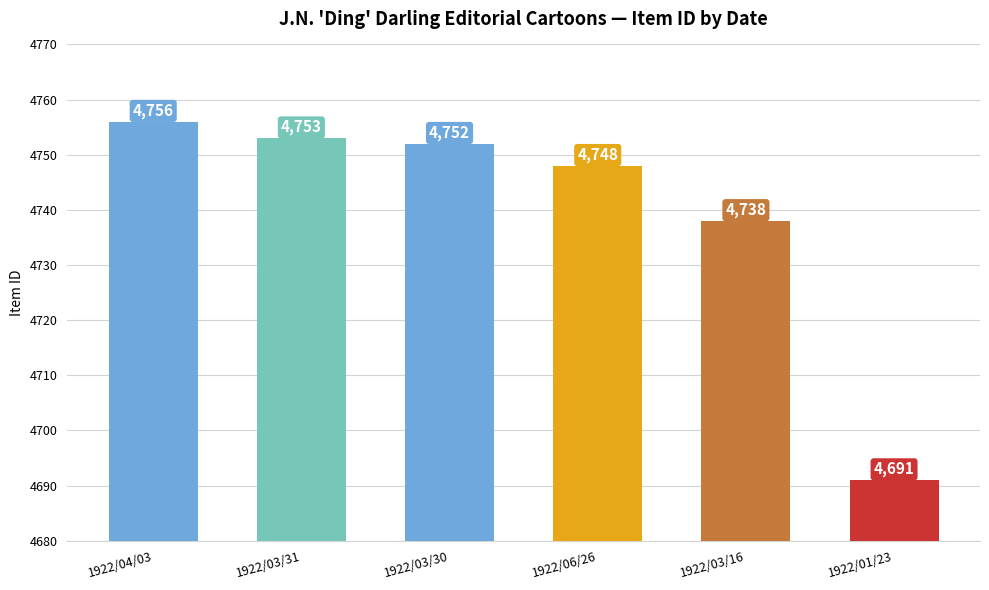

Reading left to right, what are all the values shown in this chart?

1922/04/03=4756	1922/03/31=4753	1922/03/30=4752	1922/06/26=4748	1922/03/16=4738	1922/01/23=4691